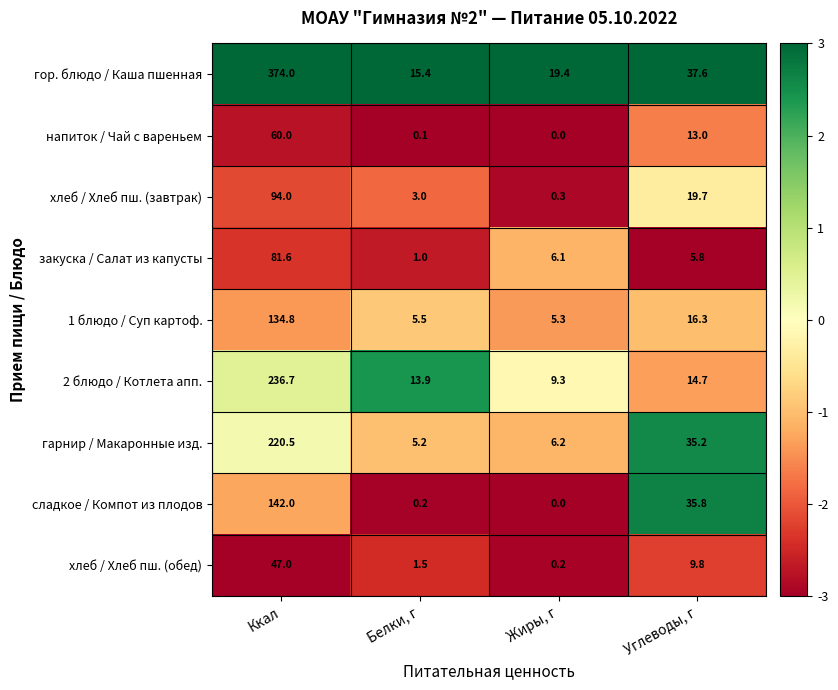

What is the difference between the second highest and second lowest values in the напиток / Чай с вареньем series?

12.9